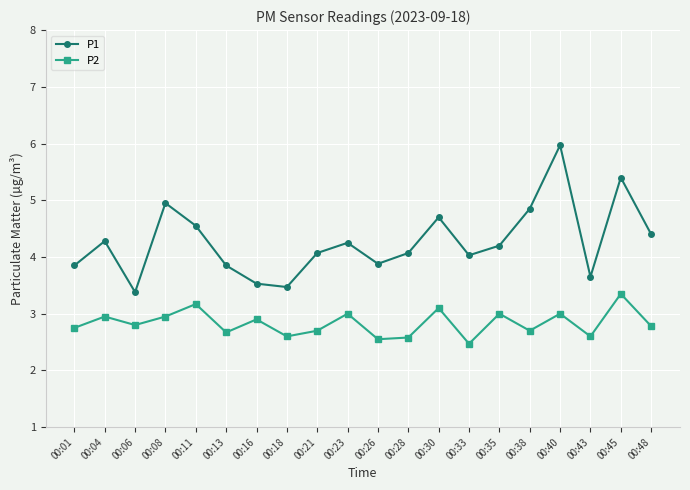

What is the total value across all series at 00:08?

7.9